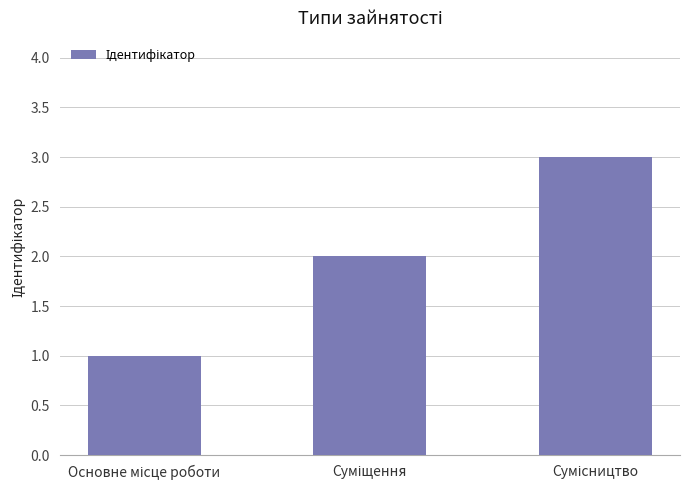

How many data points are less than 2?

1